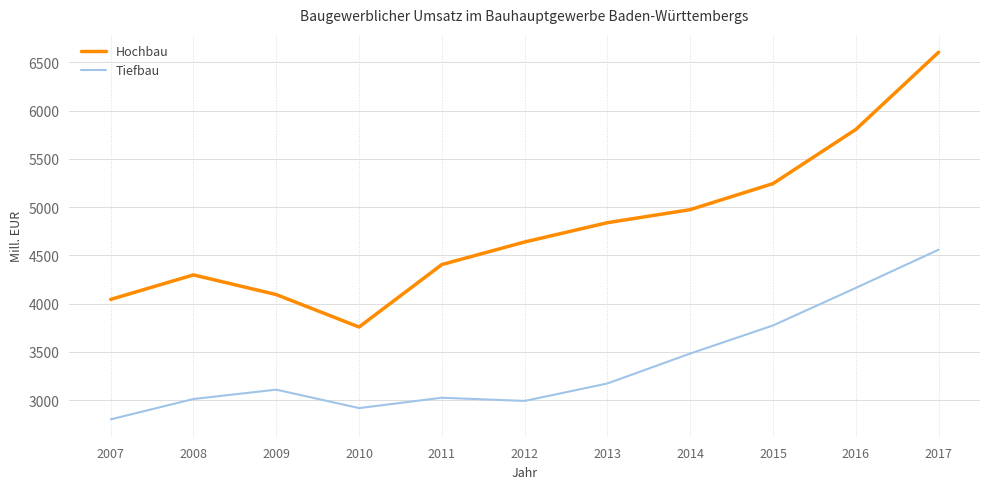

Between 2007 and 2016, which series saw the biggest shift?

Hochbau